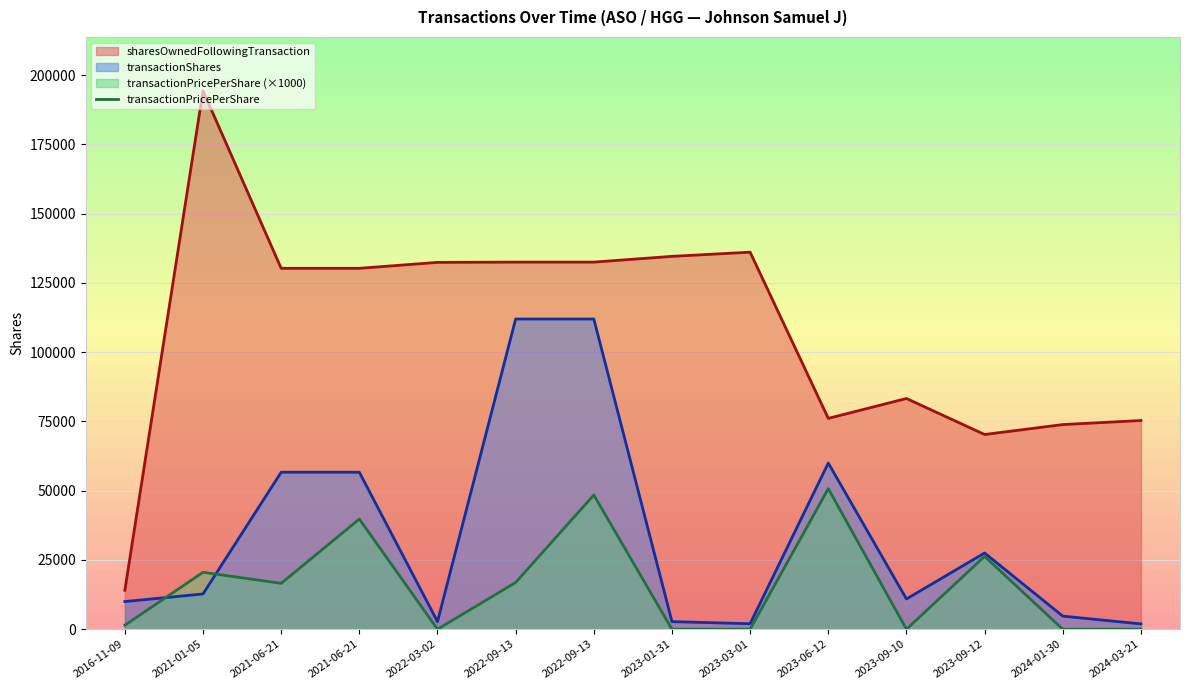

At which label does transactionPricePerShare_line reach its peak?

2023-06-12